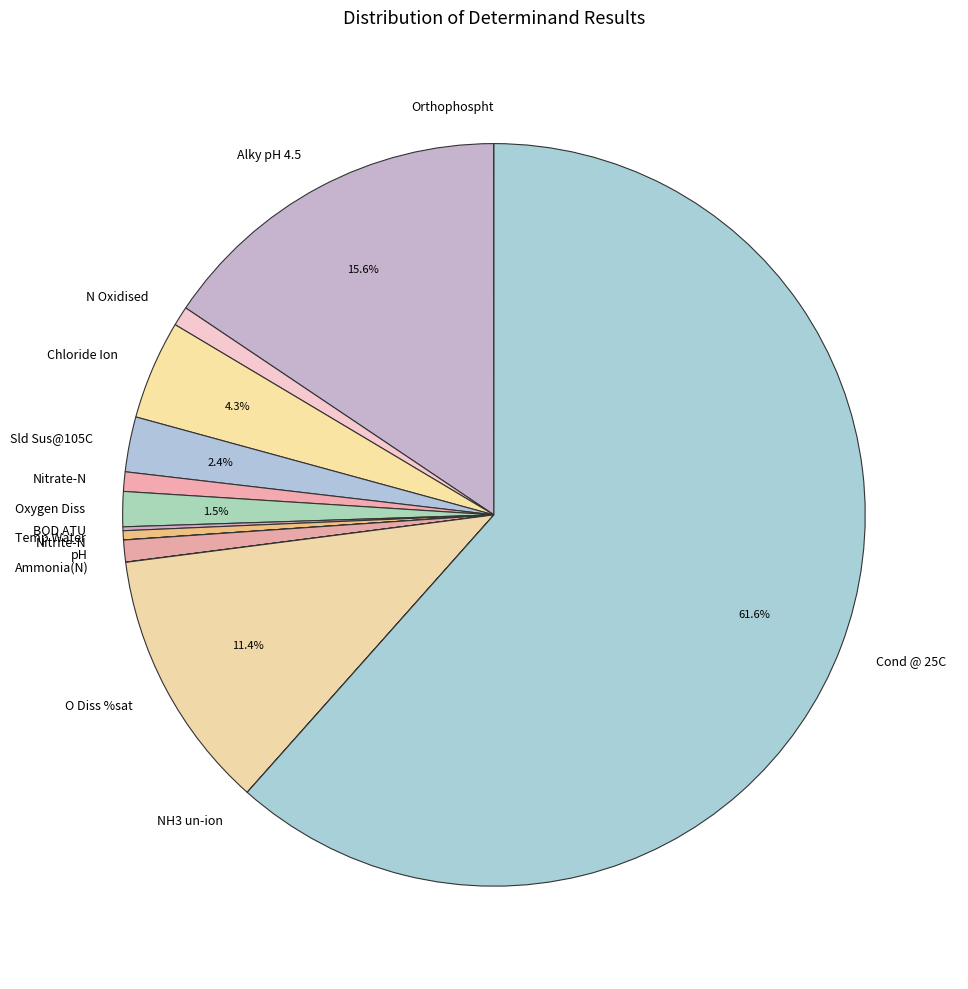

Which category has the biggest portion of the pie?

Cond @ 25C